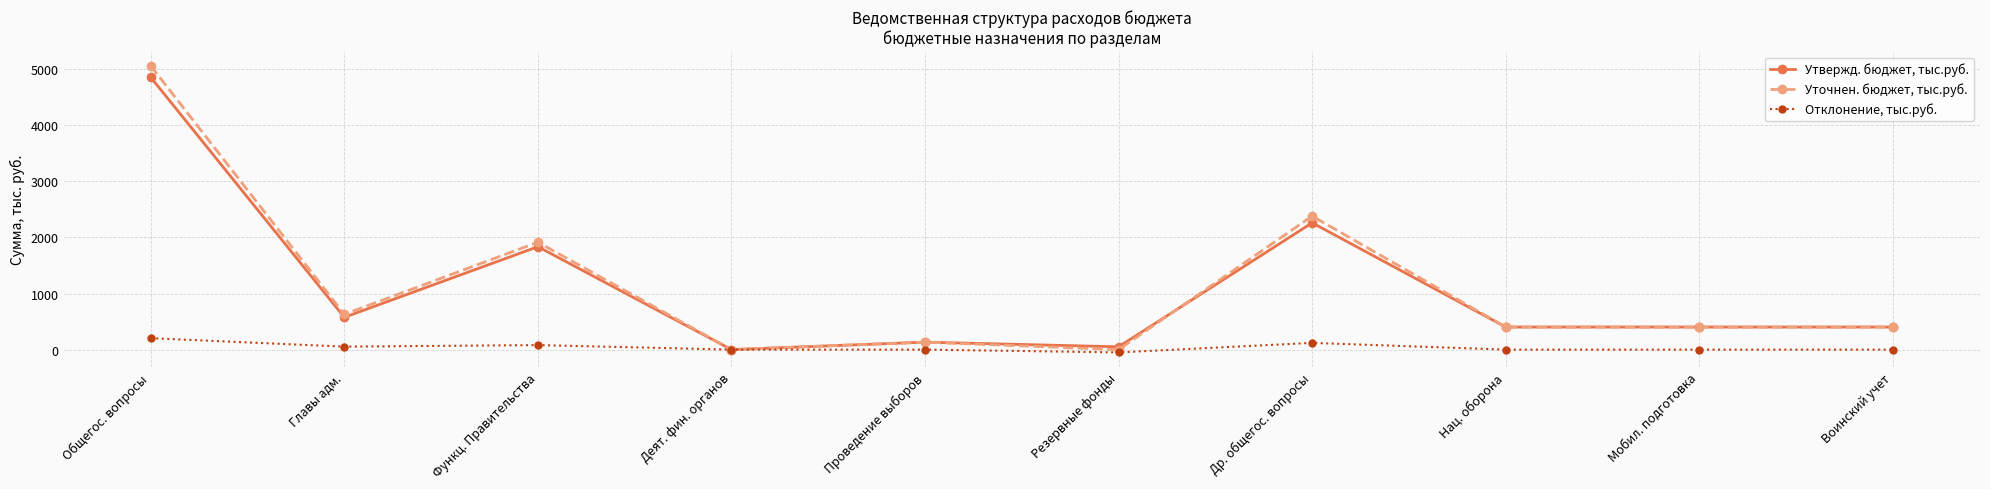

How many values in the Уточнен. бюджет, тыс.руб. series exceed 402?

7